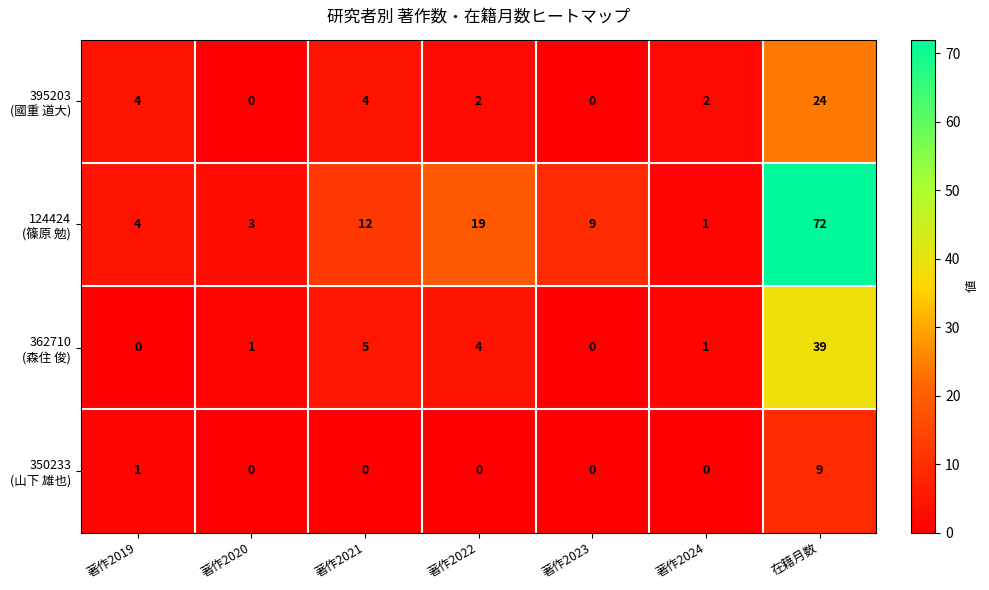

Count the number of categories in the chart.

7